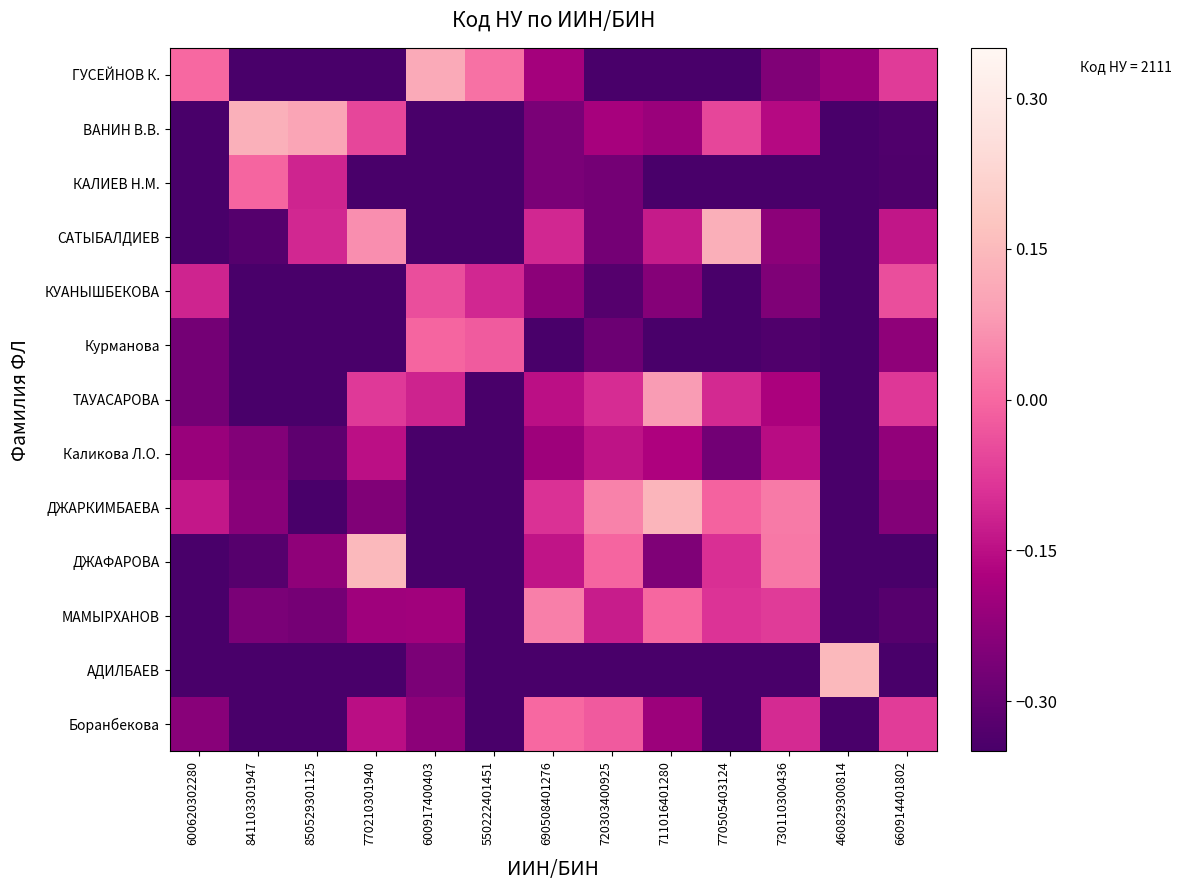

Which series has the widest spread of values?

АДИЛБАЕВ